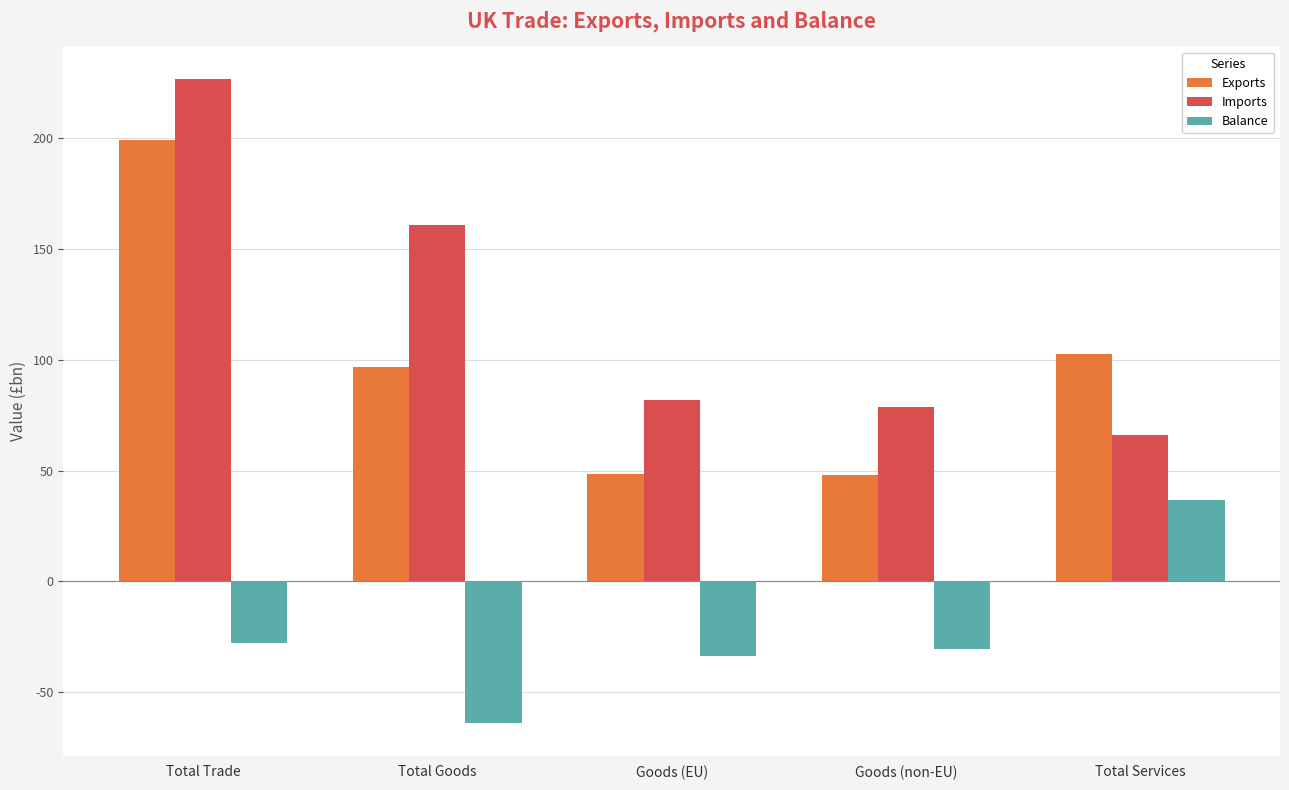

The value of Exports at Total Services is 66.7. True or false?

False